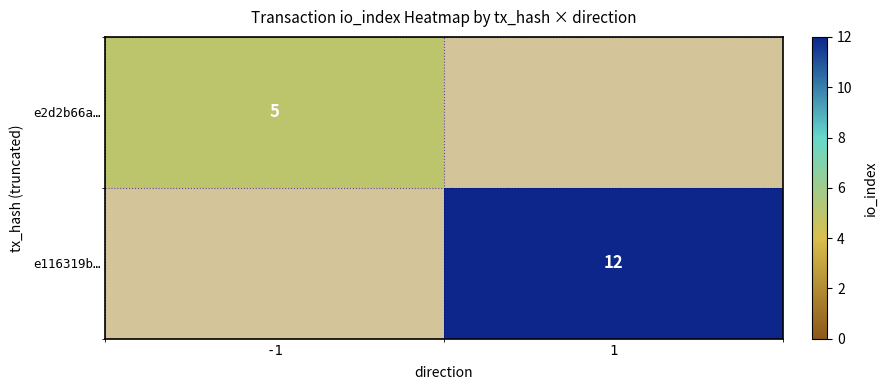

Is it true that e2d2b66a… equals 5 at -1?

True